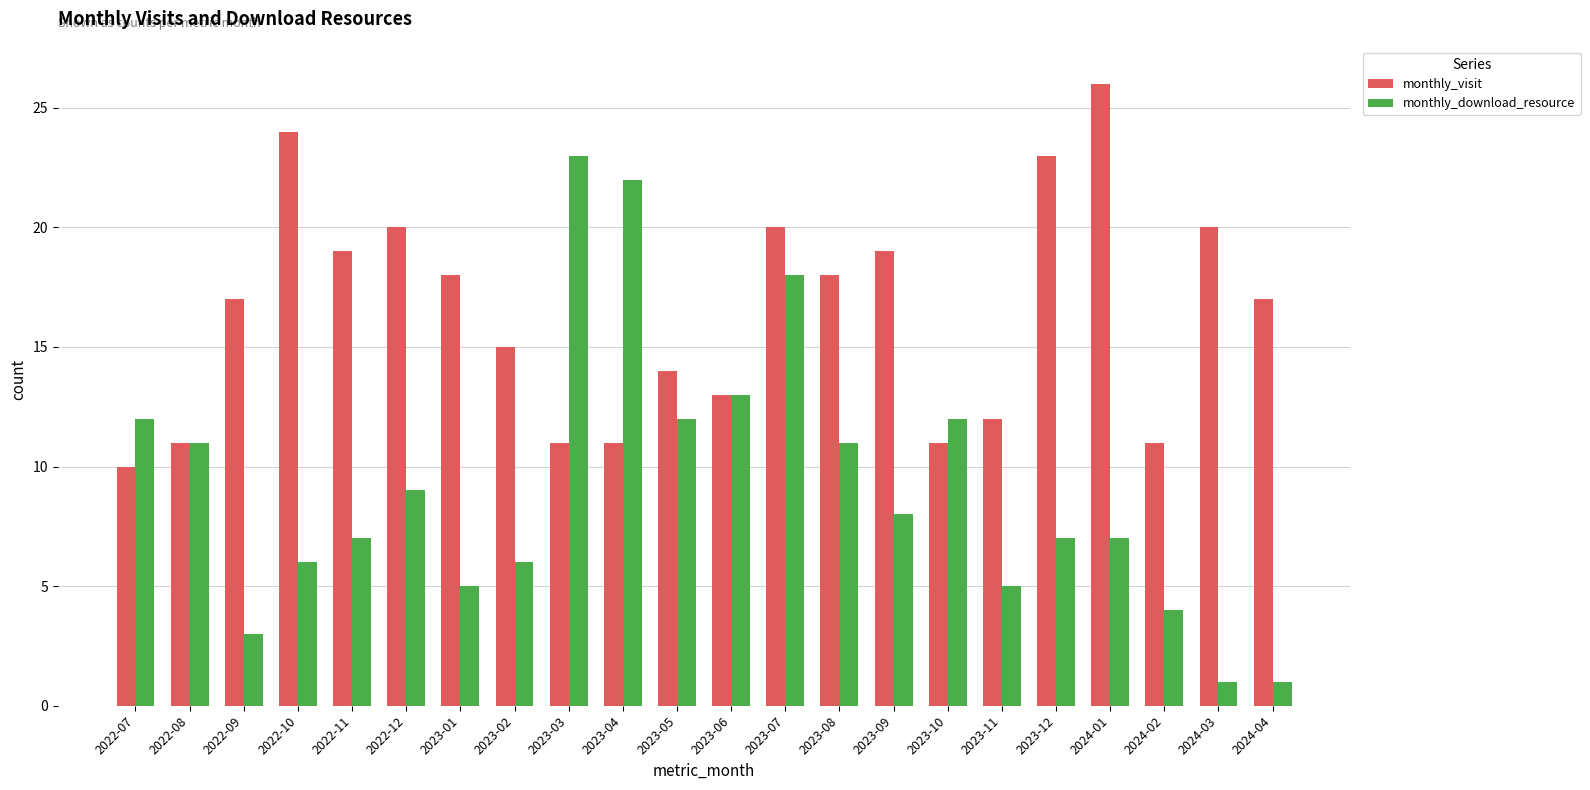

Reading left to right, extract all data points from this chart.

monthly_visit: 10	11	17	24	19	20	18	15	11	11	14	13	20	18	19	11	12	23	26	11	20	17
monthly_download_resource: 12	11	3	6	7	9	5	6	23	22	12	13	18	11	8	12	5	7	7	4	1	1